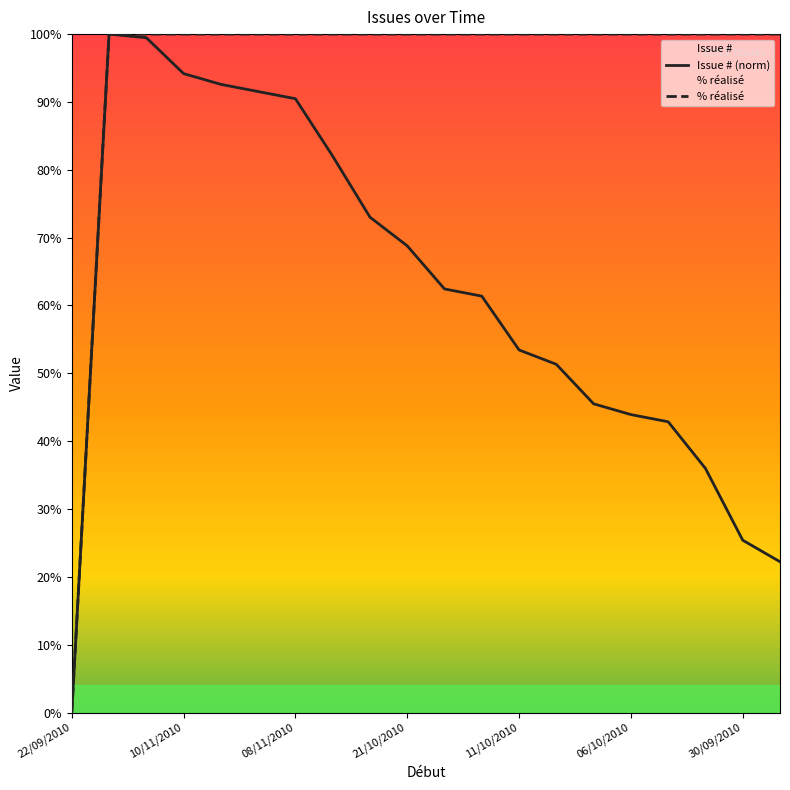

Which series changed the most between 11/10/2010 and 30/09/2010?

Issue # (norm)